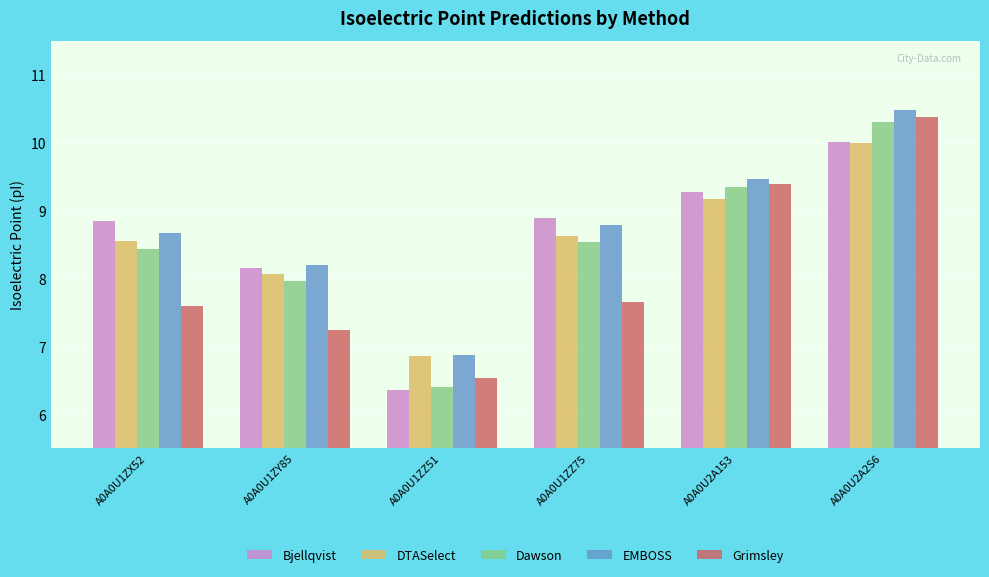

At A0A0U1ZZ75, list the series in order from smallest to largest.

Grimsley, Dawson, DTASelect, EMBOSS, Bjellqvist